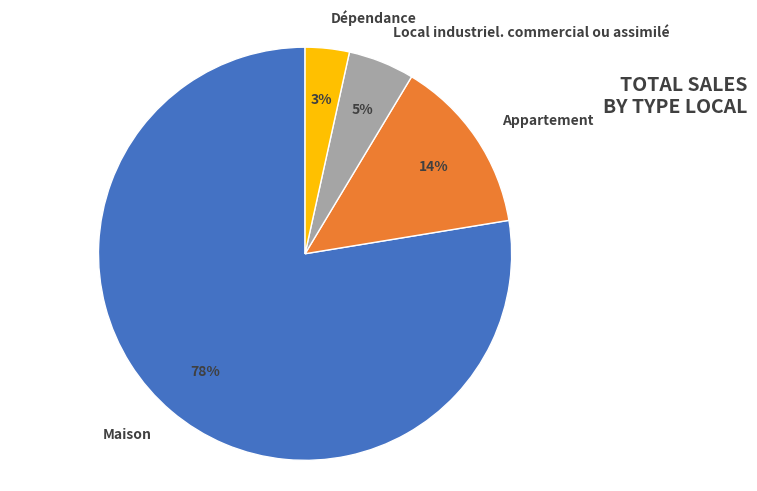

To the nearest percent, what is the average slice percentage?

25%